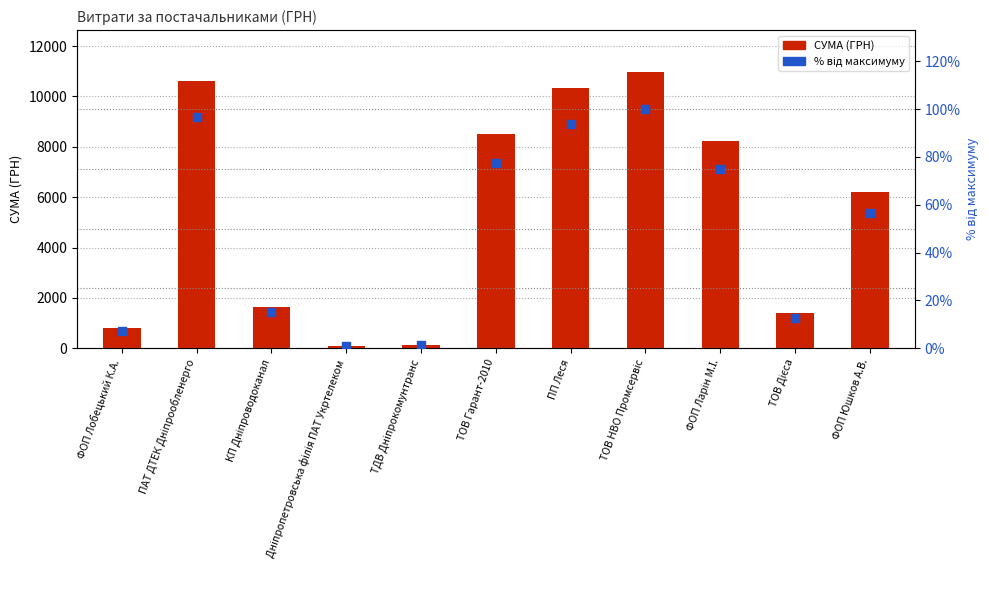

At which category is the sum across all series the highest?

ТОВ НВО Промсервіс